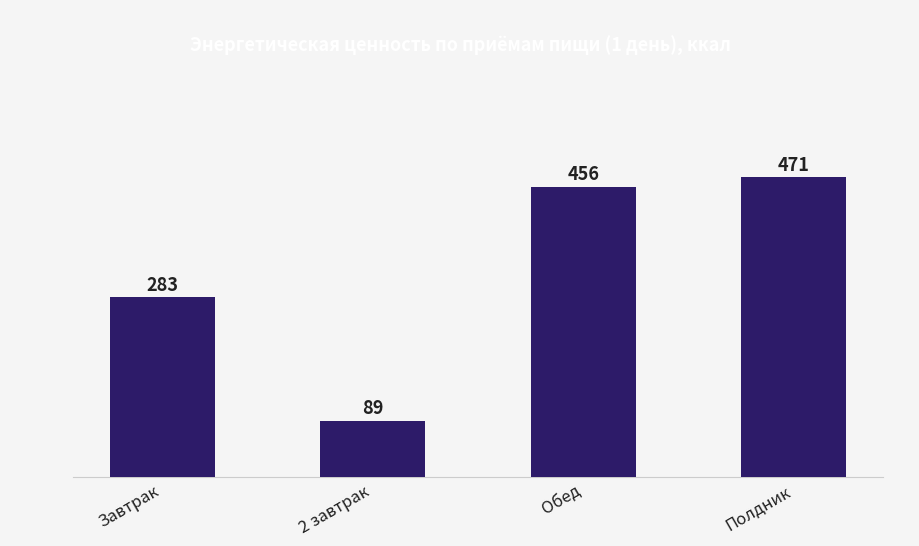

How many categories are shown in the chart?

4